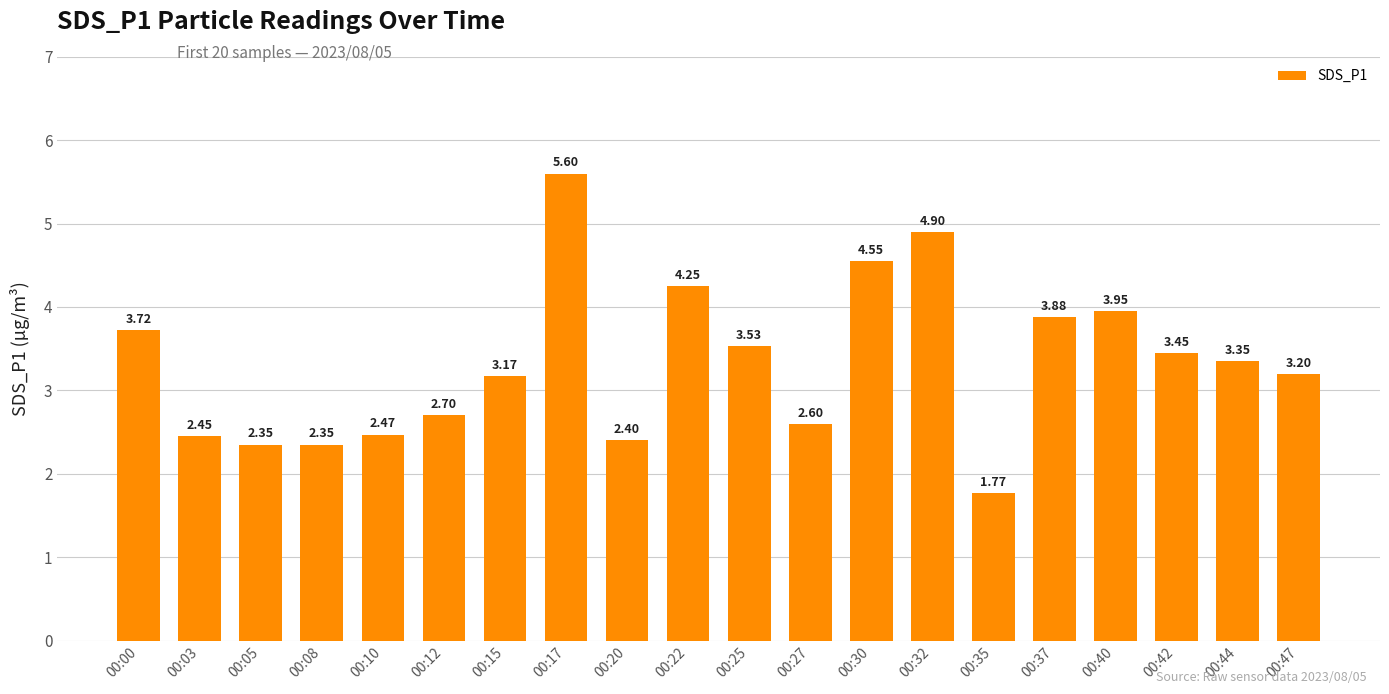

Which has a higher value, 00:42 or 00:20?

00:42